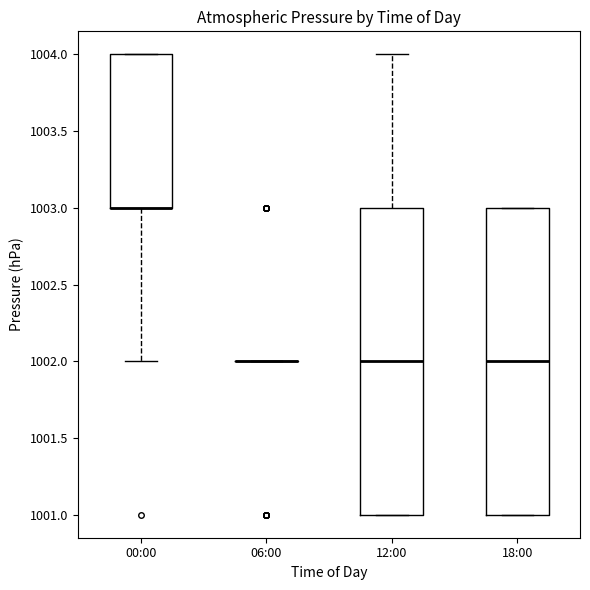

Reading left to right, read every box against the y-axis: the position of its median line, the range the box covers, and the ends of its whiskers. The values are not printed on the chart, so give them approximately, as read against the axis.

00:00: median 1003 (drawn on the box's lower edge), box 1003 to 1004, whiskers 1002 to 1004
06:00: box collapsed to a line at 1002, whiskers 1002 to 1002
12:00: median 1002, box 1001 to 1003, whiskers 1001 to 1004
18:00: median 1002, box 1001 to 1003, whiskers 1001 to 1003